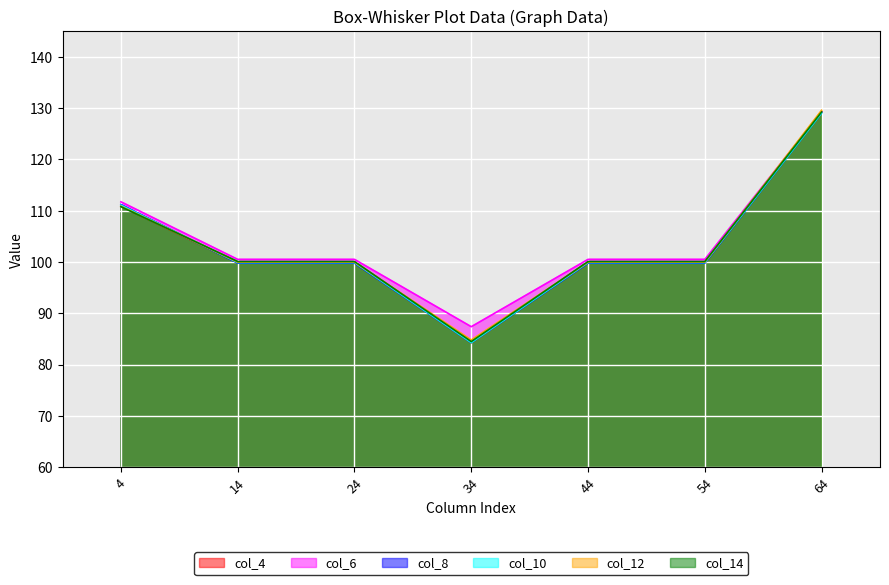

Read the col_6 value at 44.

100.5